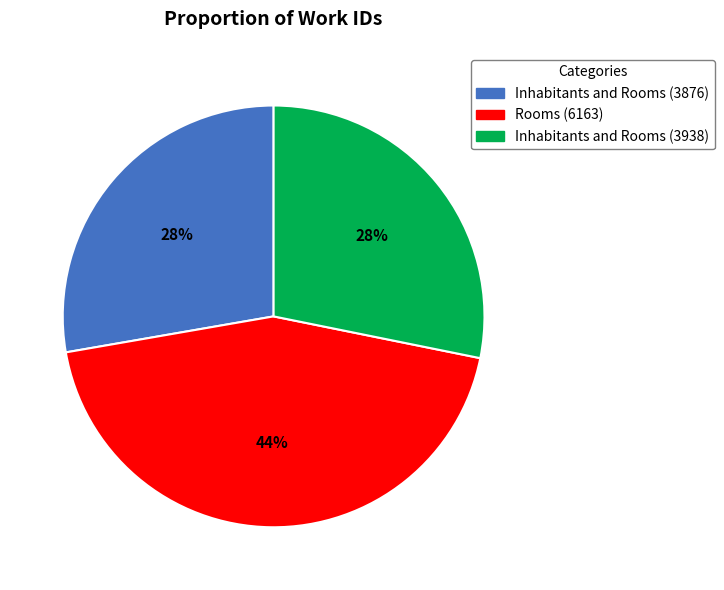

The Inhabitants and Rooms (3876) slice represents 28% of the pie. True or false?

True